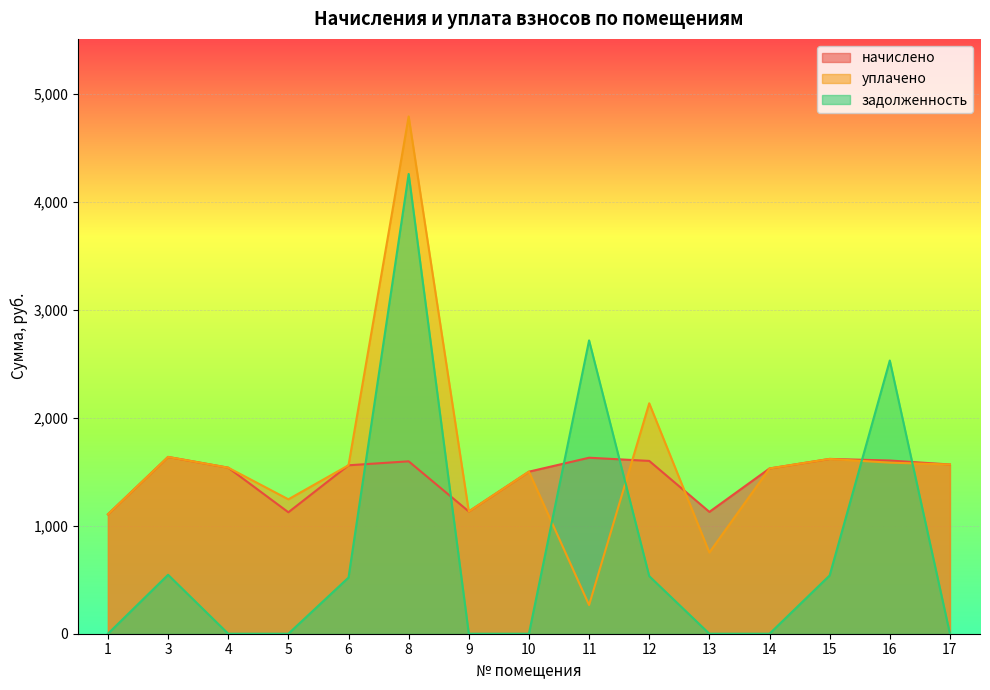

Which category has the highest value in the задолженность series?

8